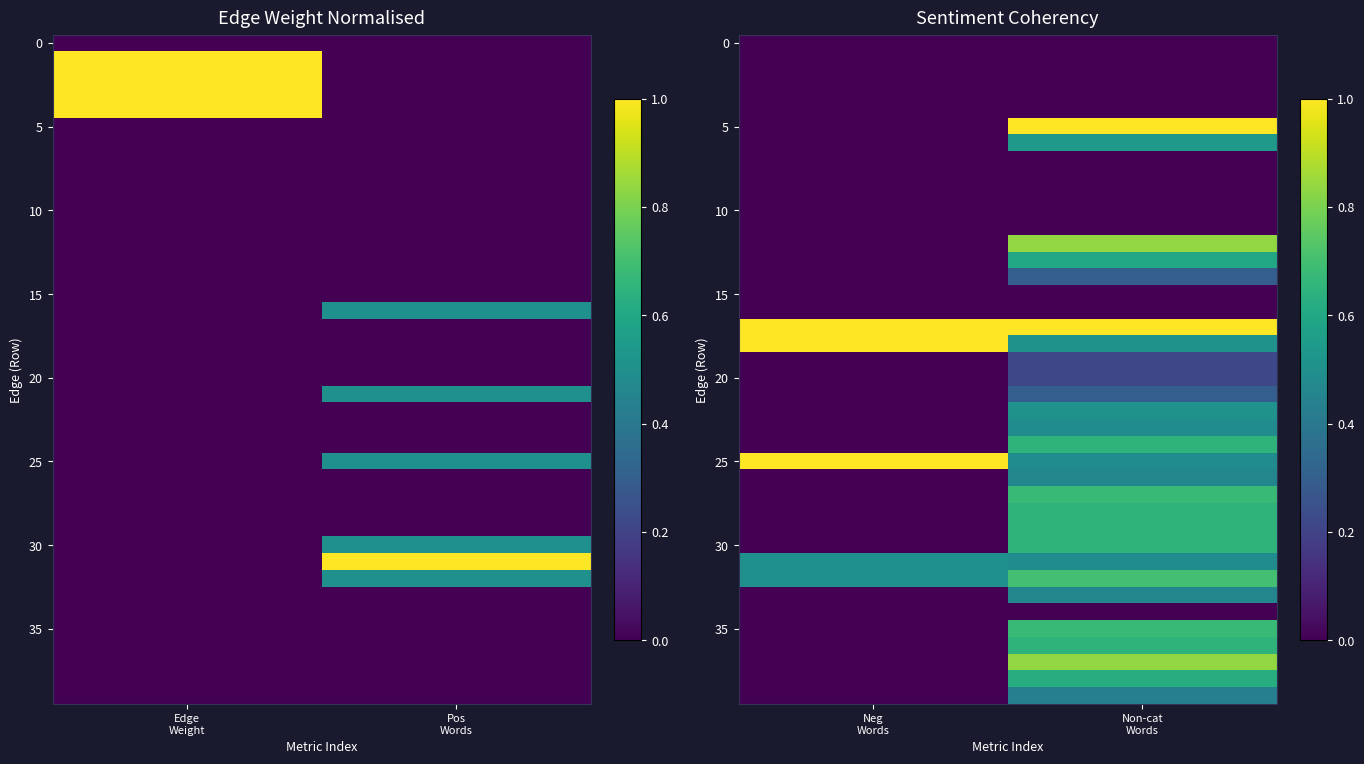

Count the number of data series in this chart.

40